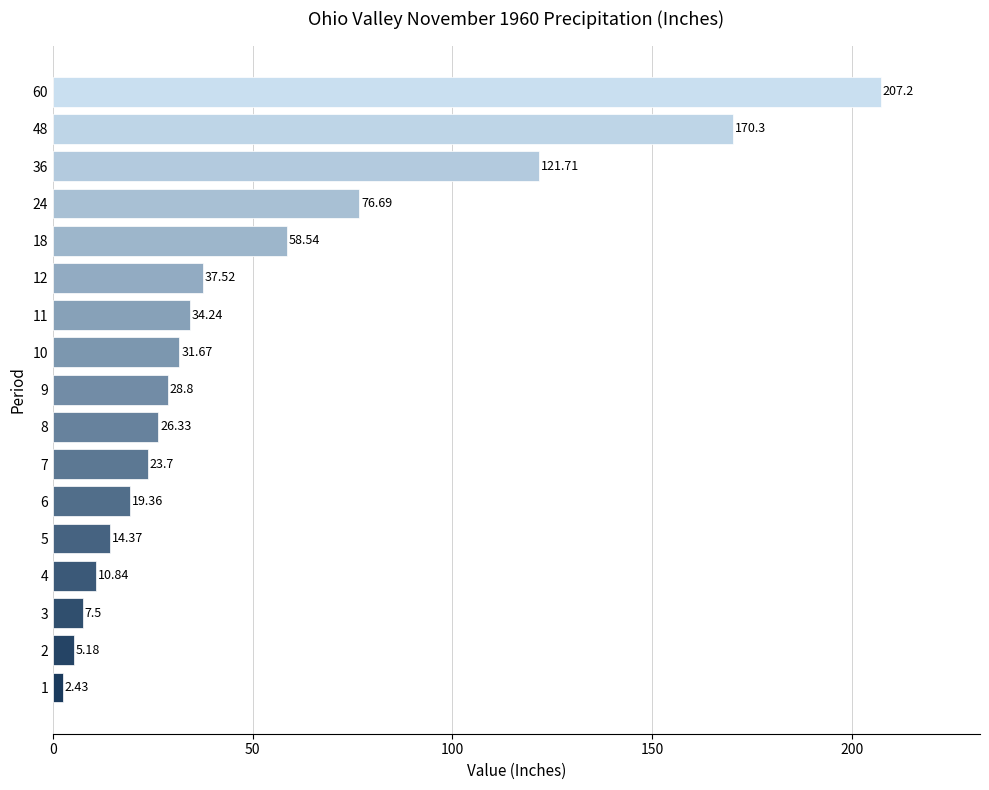

List the labels in order of value, largest first.

60, 48, 36, 24, 18, 12, 11, 10, 9, 8, 7, 6, 5, 4, 3, 2, 1